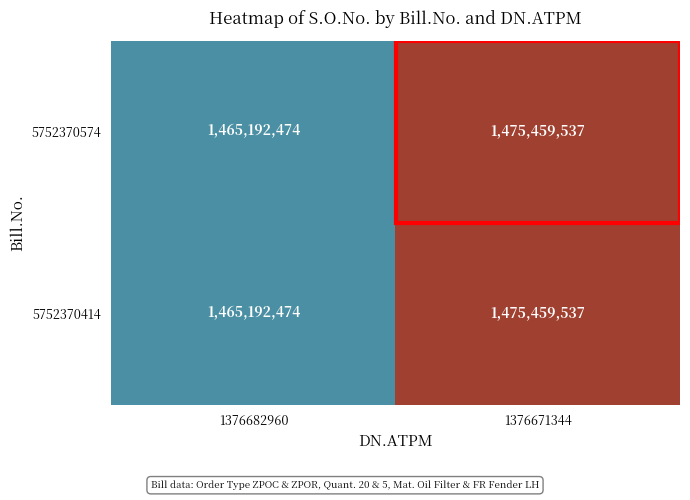

Rank the categories by 5752370414 value from lowest to highest.

1376682960, 1376671344